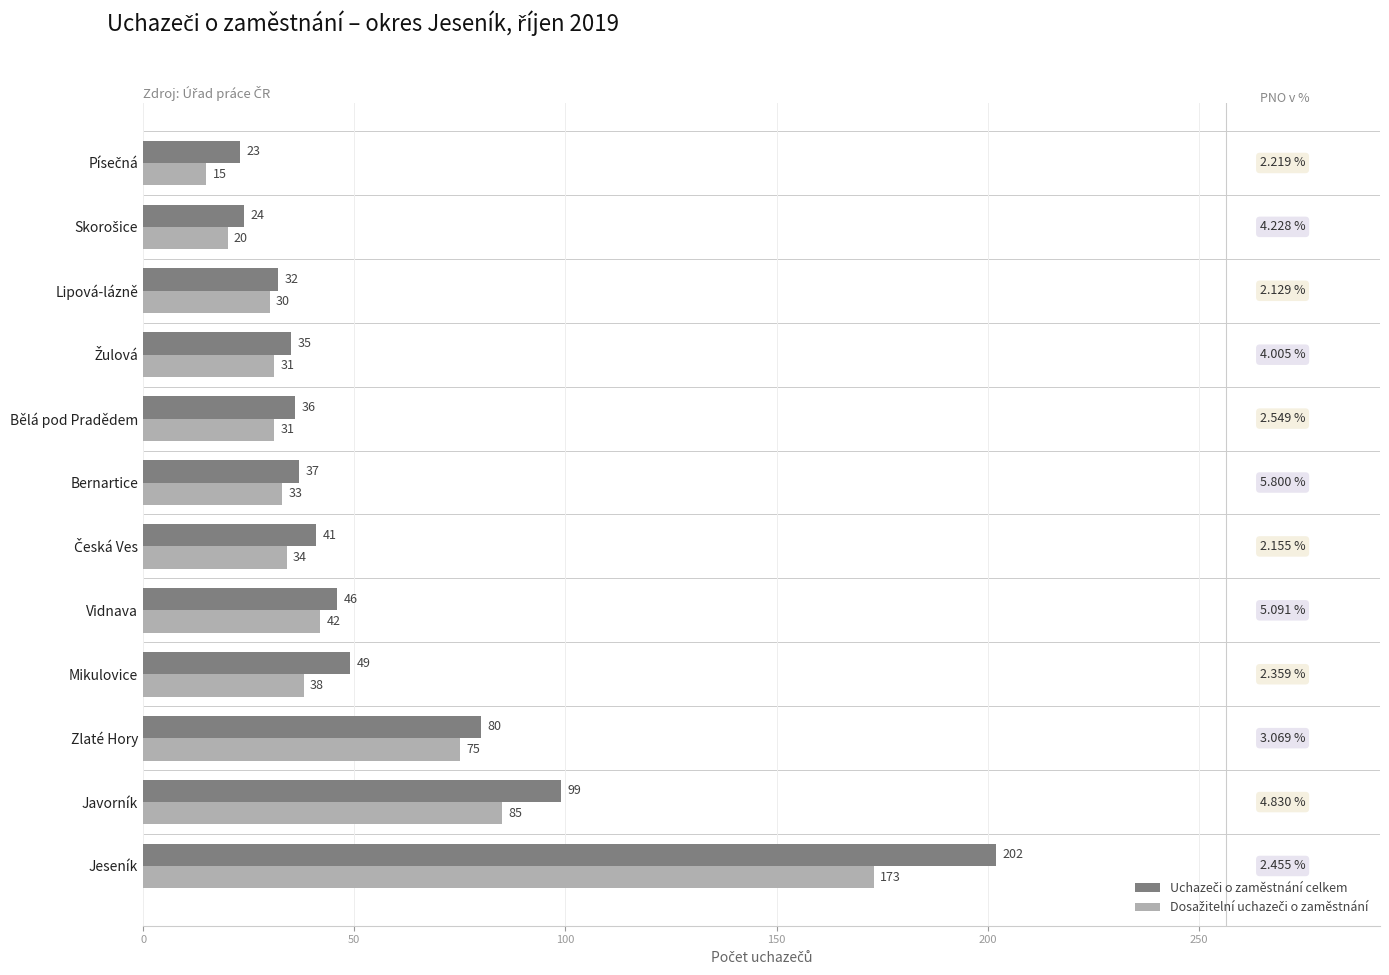

What is the spread (max minus min) of values at Javorník?

14